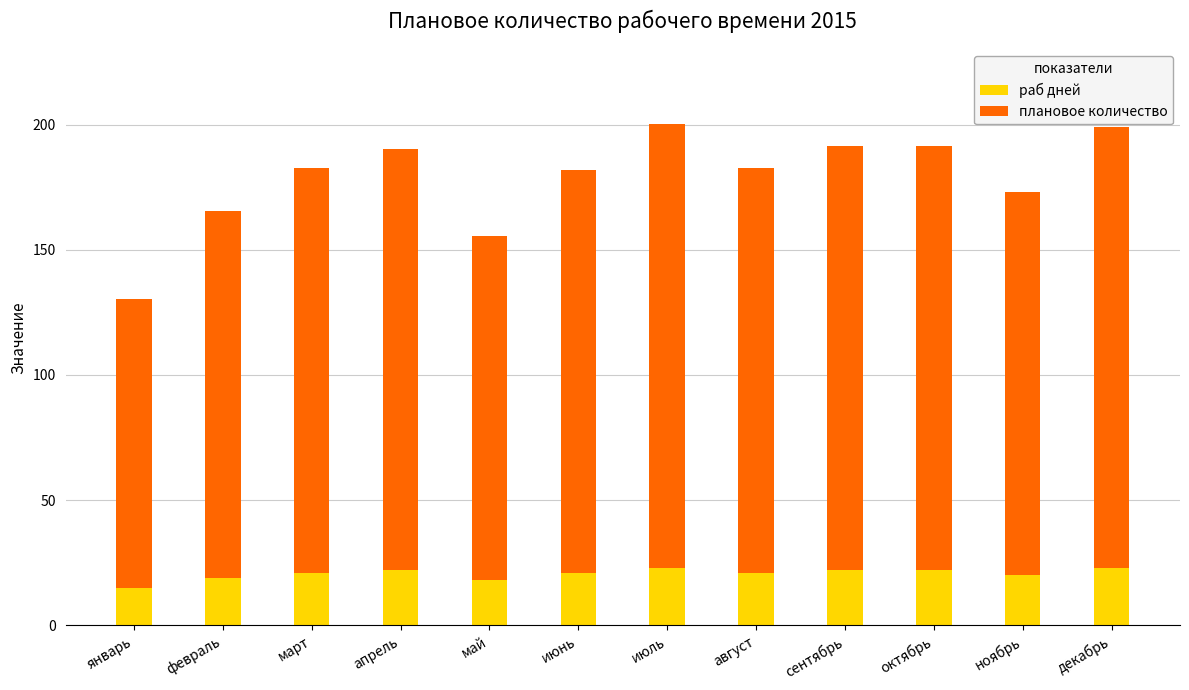

What is the approximate value of раб дней at декабрь?

23.0